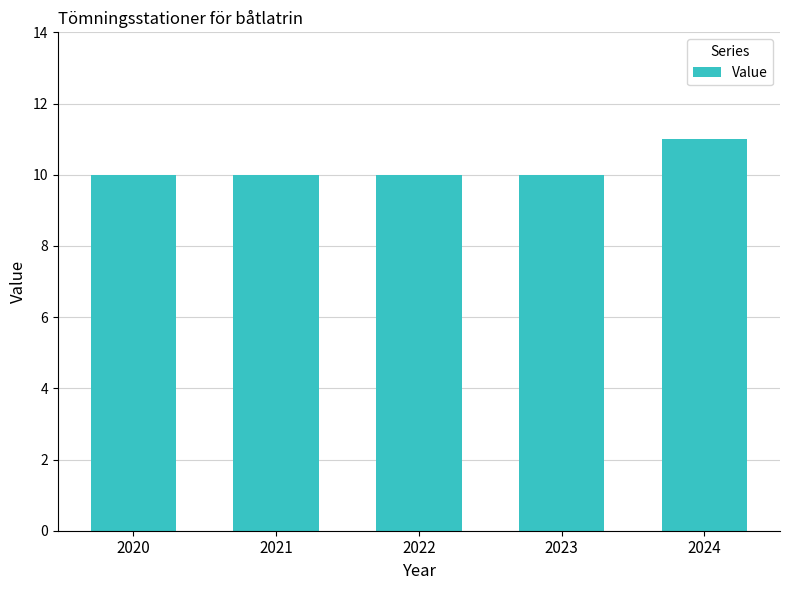

What is the ratio of the value at 2023 to the value at 2024?

0.9